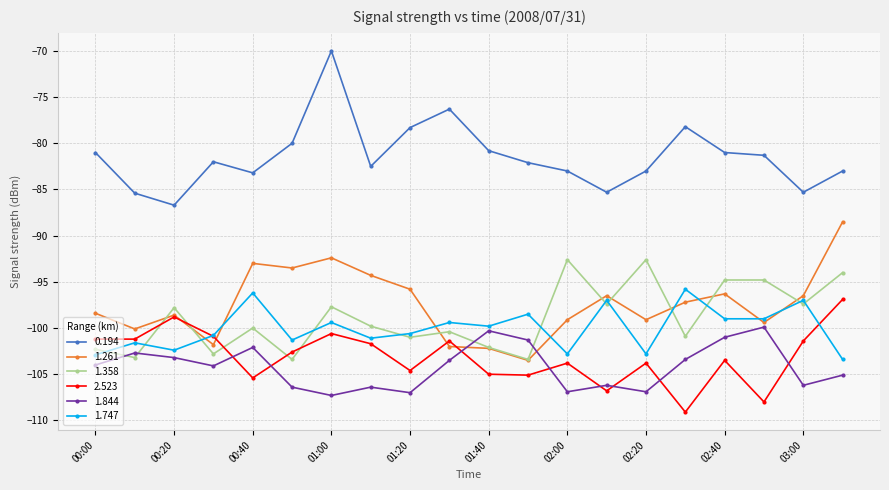

How many lines are shown in the chart?

6